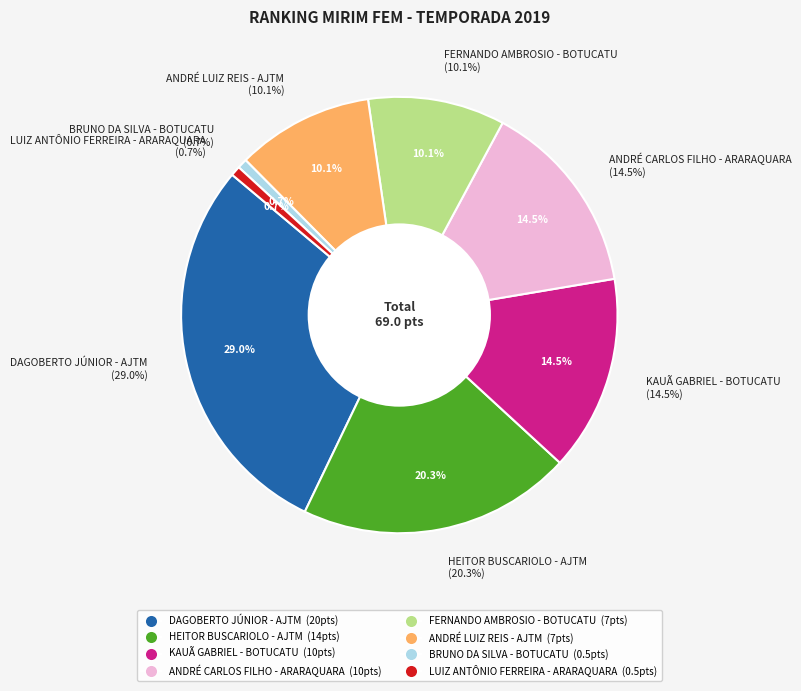

Count the number of slices in the pie.

8